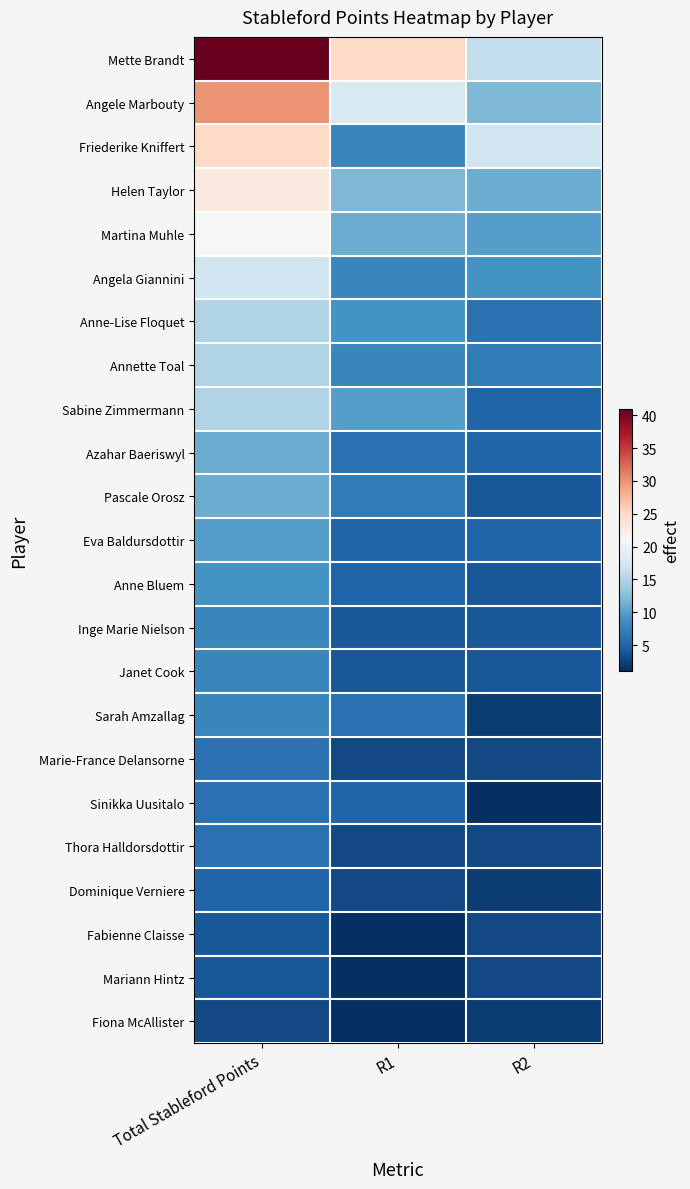

How many categories are shown in the chart?

3